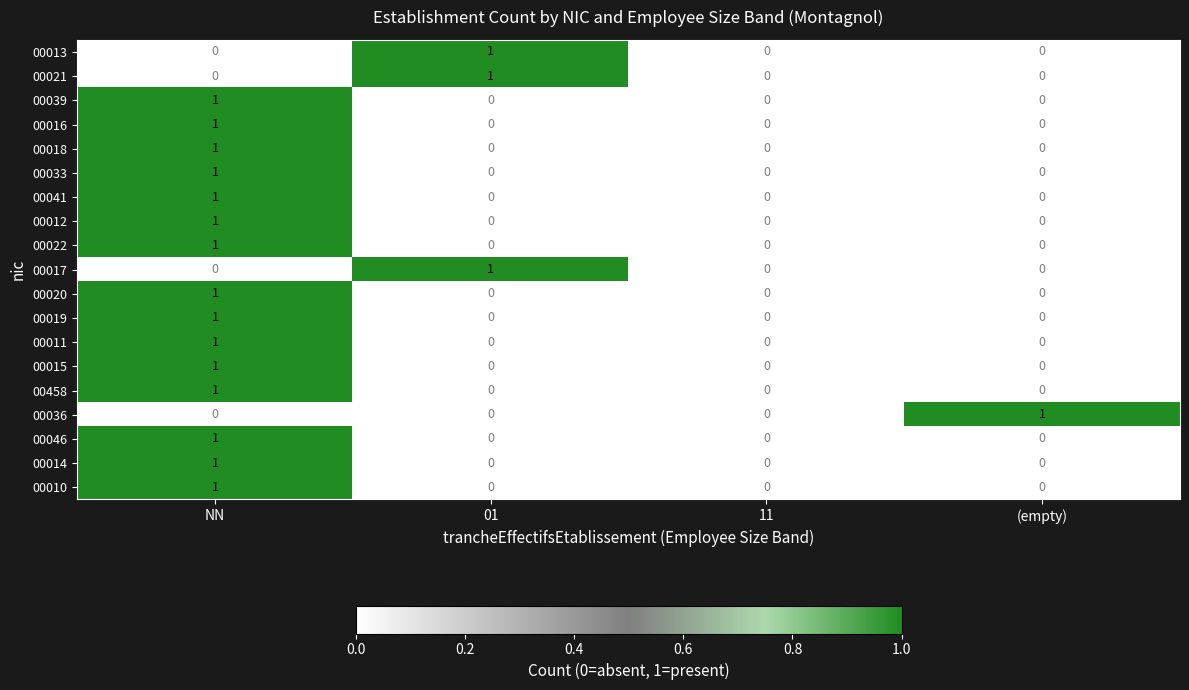

Is it true that 00011 equals 0 at (empty)?

True